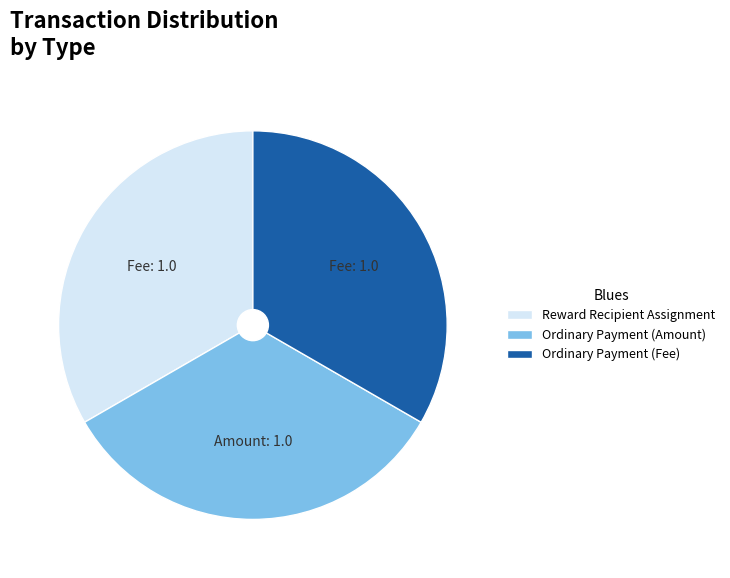

Is it true that Reward Recipient Assignment is 1% of the pie?

False